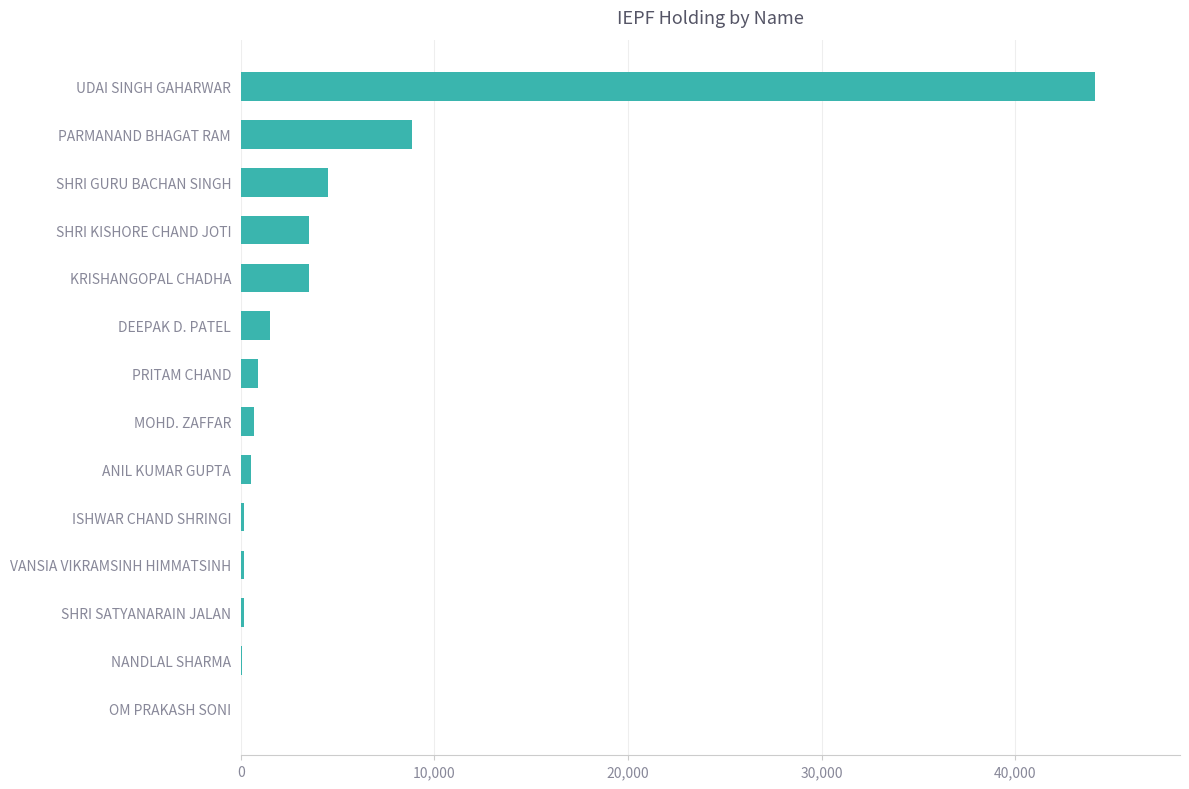

How many distinct data groups are displayed?

1